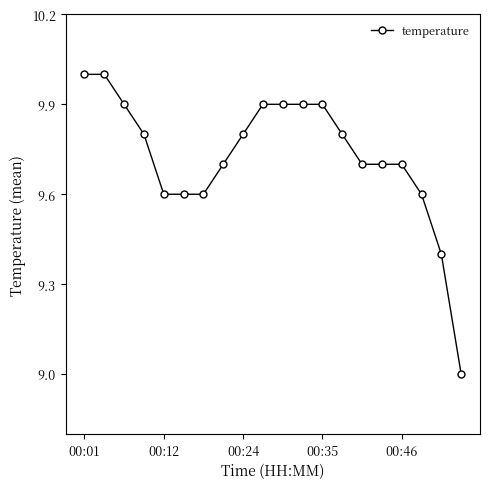

What is the smallest value displayed?

9.0